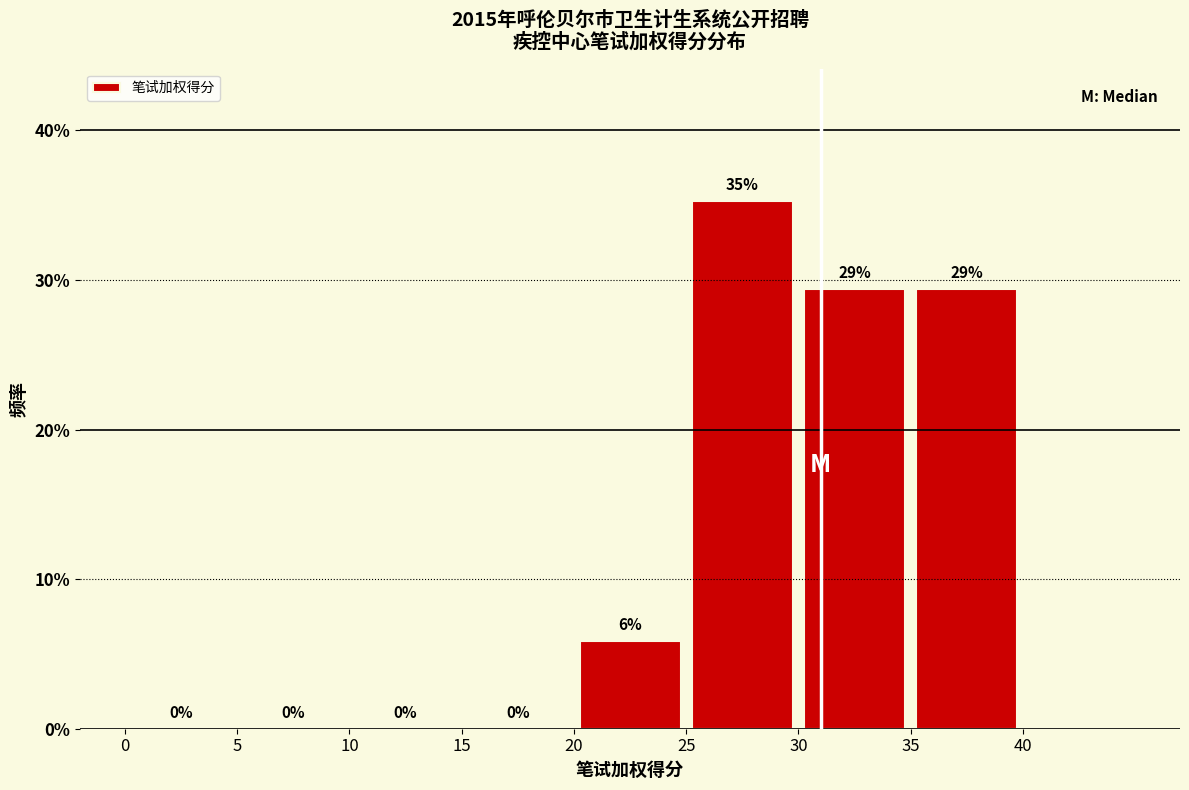

Over which range of the x-axis is the bar tallest?

25 to 30